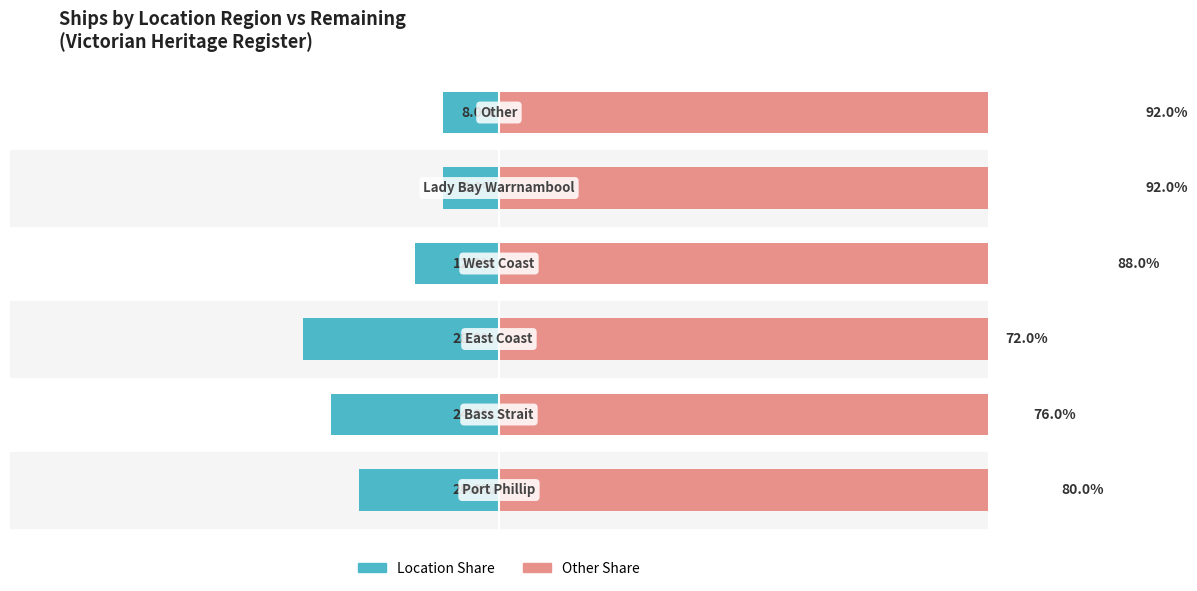

Reading left to right, what are all the values shown in this chart?

Ship Count (left): 0=-20	1=-24	2=-28	3=-12	4=-8	5=-8
Remaining (right): 0=80	1=76	2=72	3=88	4=92	5=92